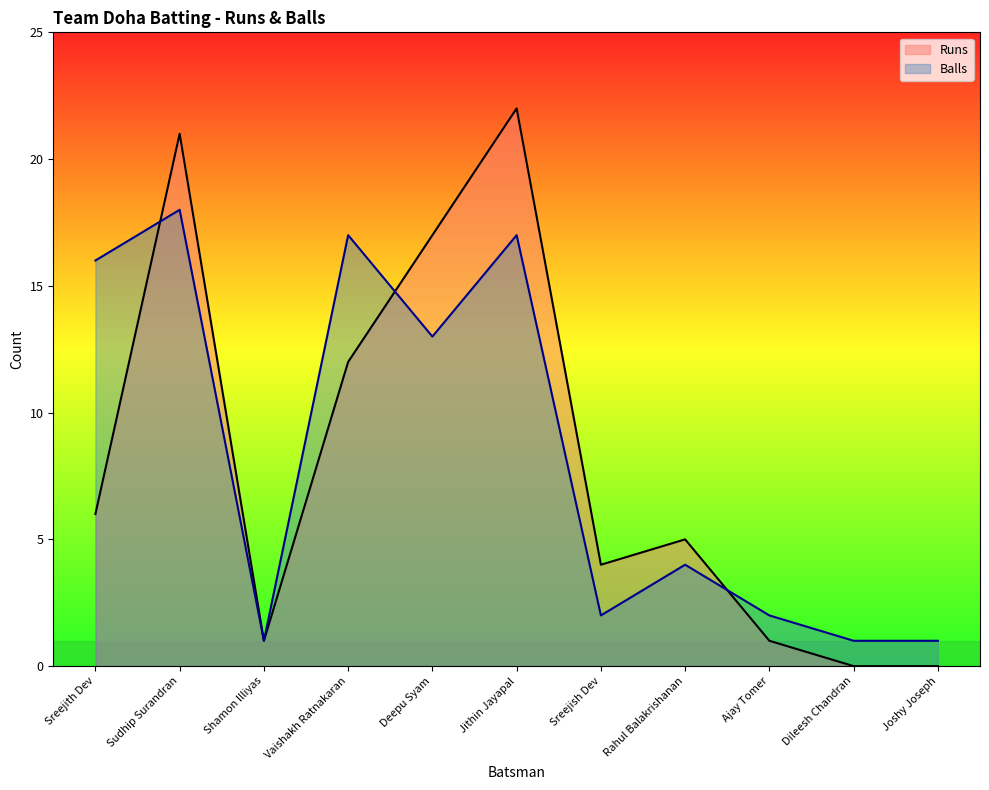

What is the difference between the highest and lowest values at Sudhip Surandran?

3